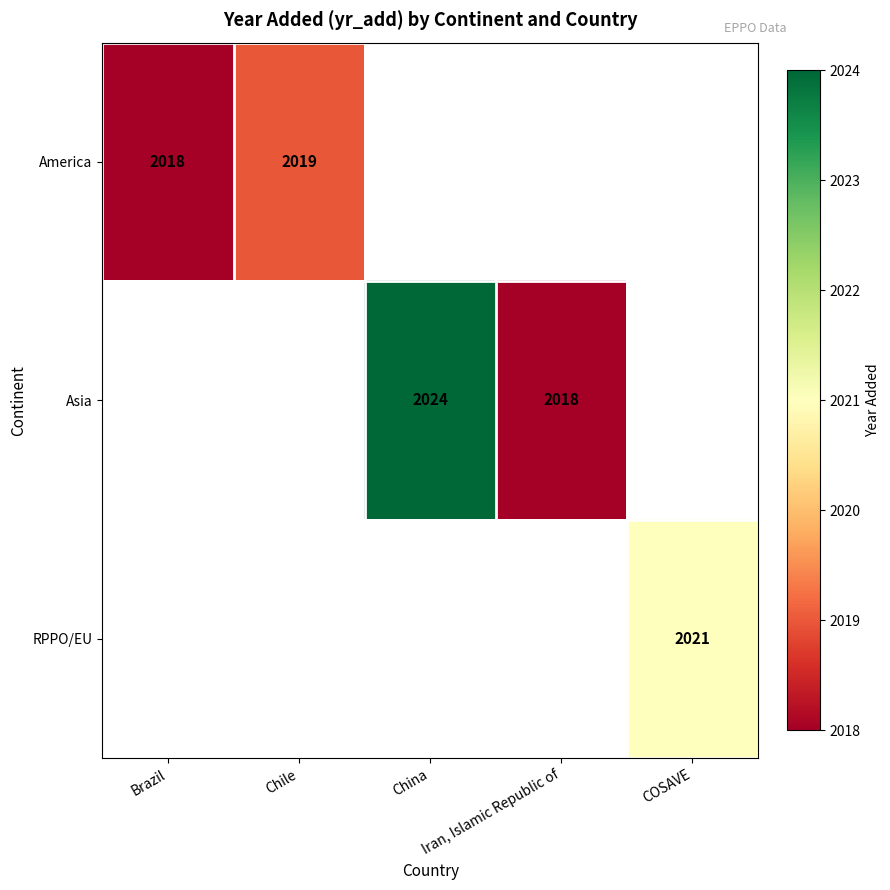

True or false: RPPO/EU has a value of 2021 at COSAVE.

True